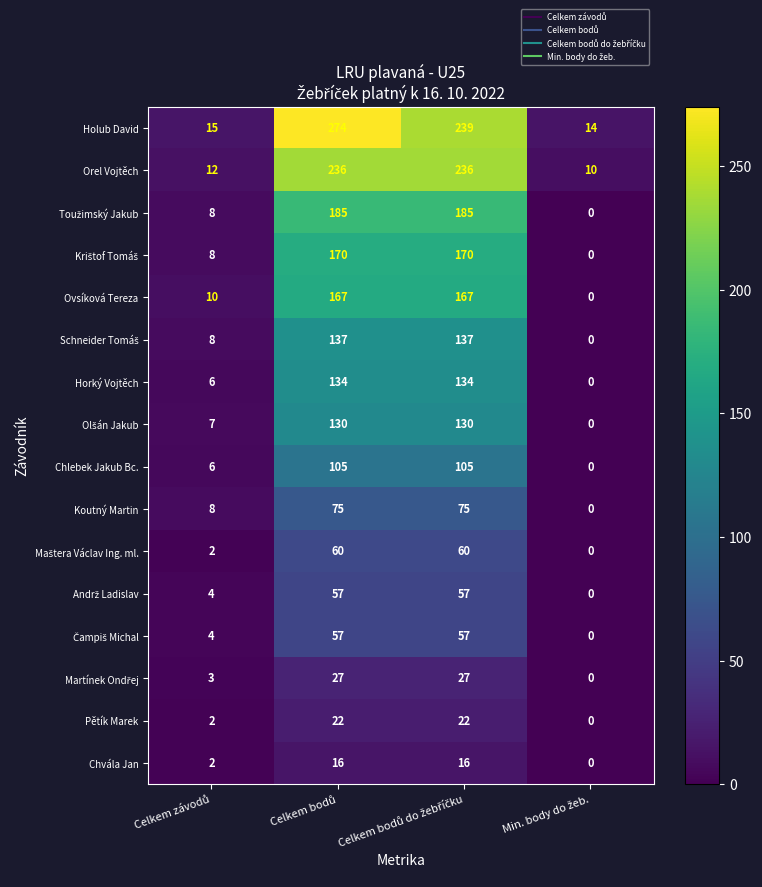

Which series has the largest total across all categories?

Holub David